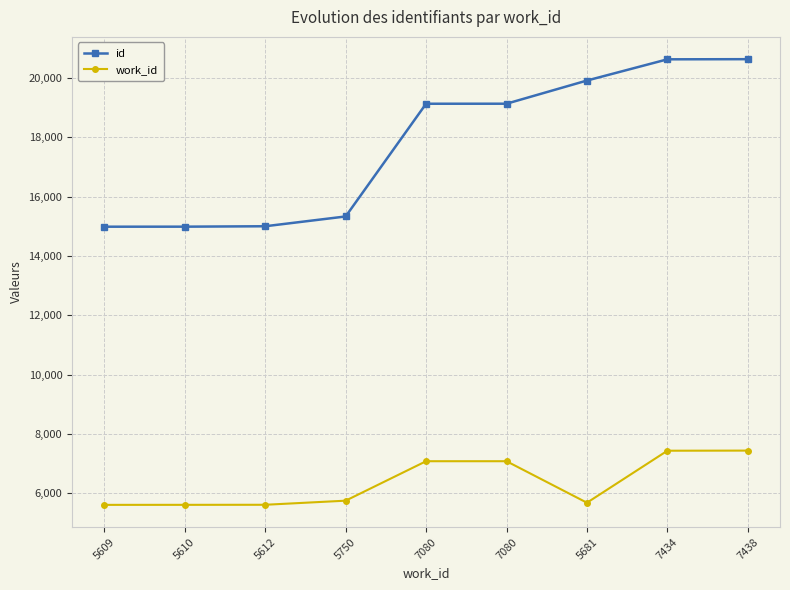

Count the number of data series in this chart.

2